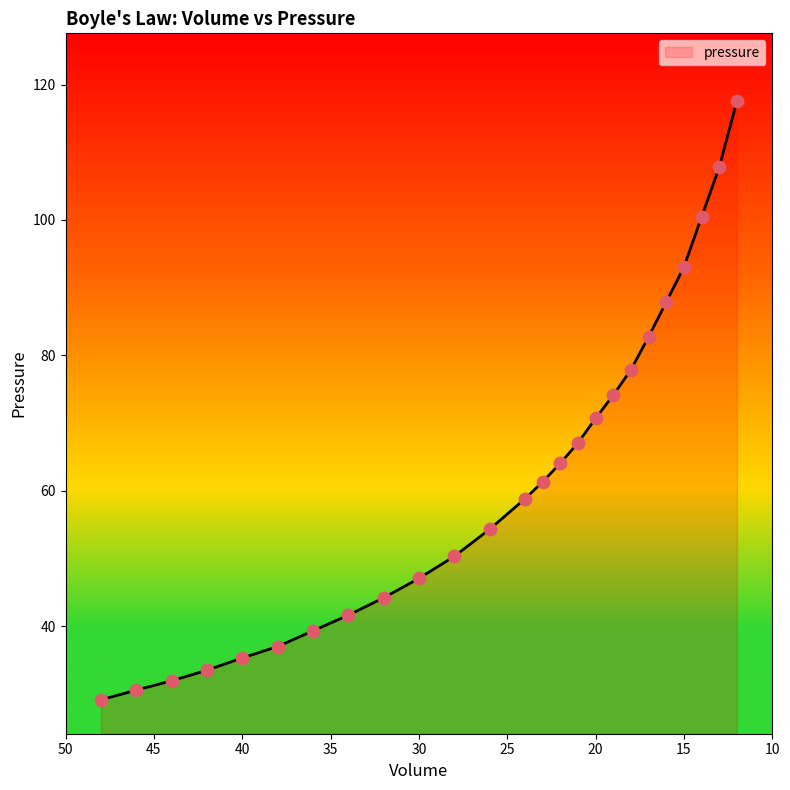

Between 26 and 42, which is larger?

26